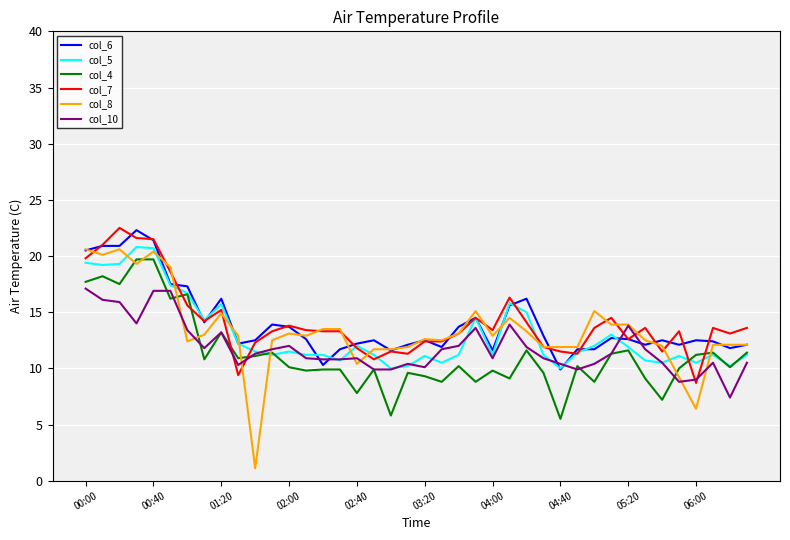

Which series has the largest range (max minus min)?

col_8